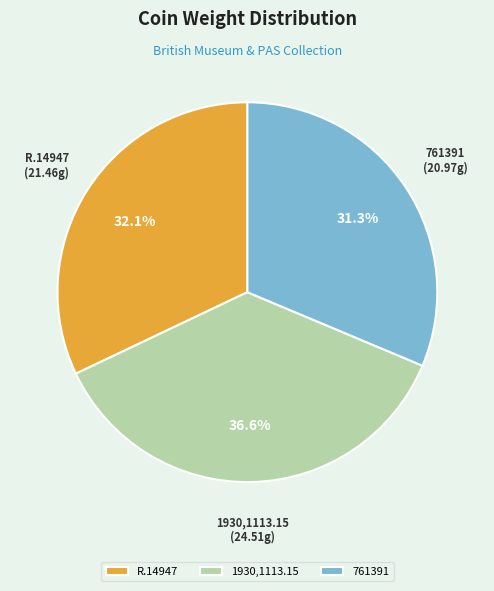

How many segments does this pie chart have?

3